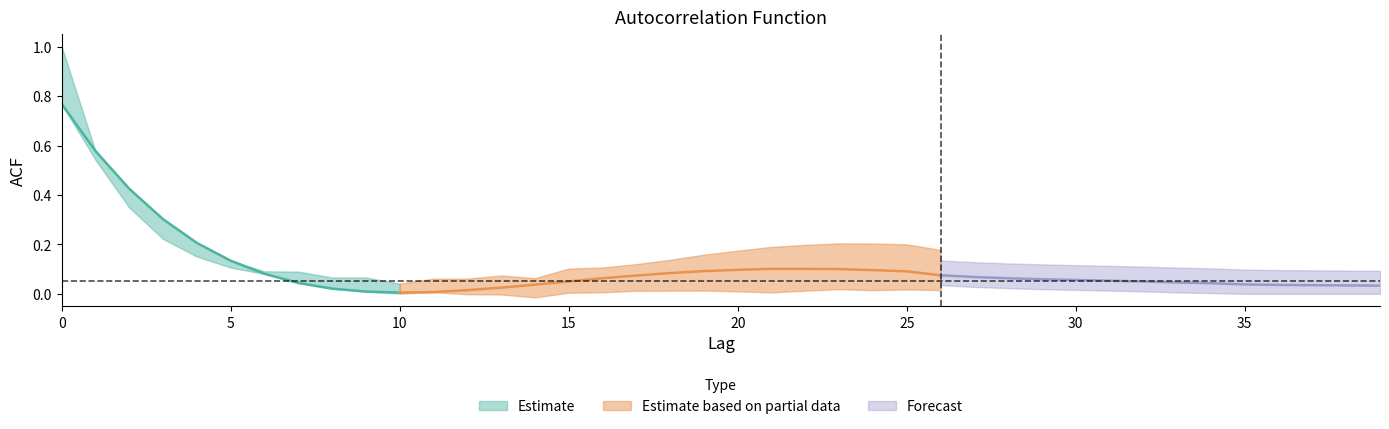

List the labels in order of acf_li value, smallest first.

14, 39, 13, 12, 10, 15, 38, 16, 11, 21, 17, 20, 18, 37, 19, 36, 9, 22, 35, 8, 24, 23, 7, 25, 34, 6, 33, 5, 32, 26, 27, 31, 28, 29, 30, 4, 3, 2, 1, 0